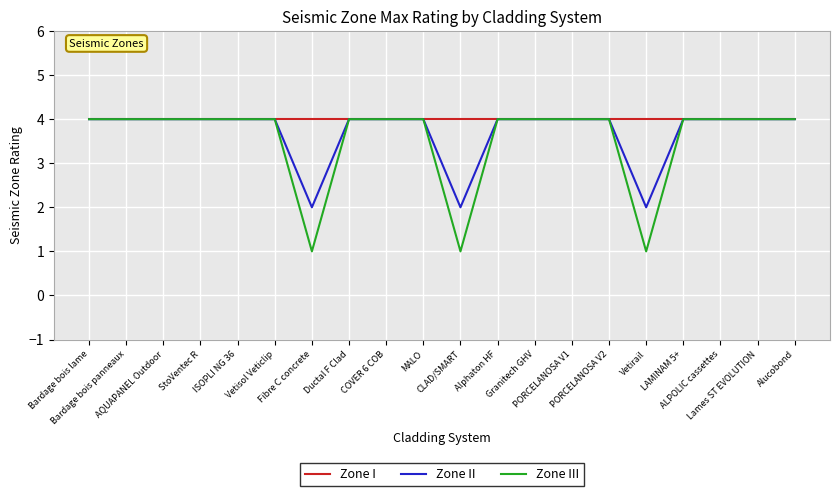

What position from the right is AQUAPANEL Outdoor?

18